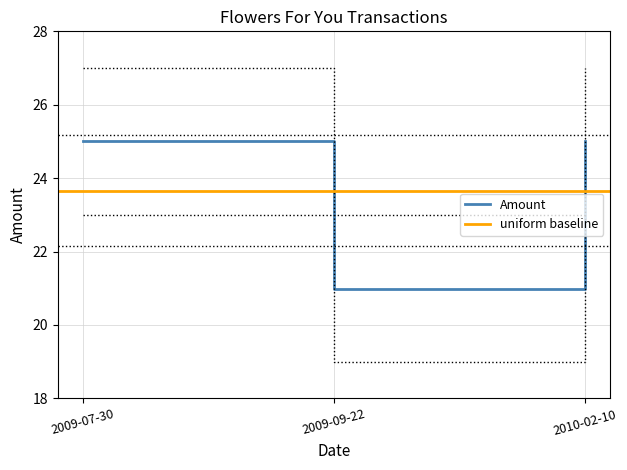

At which category does the chart reach its peak across all series?

2009-07-30